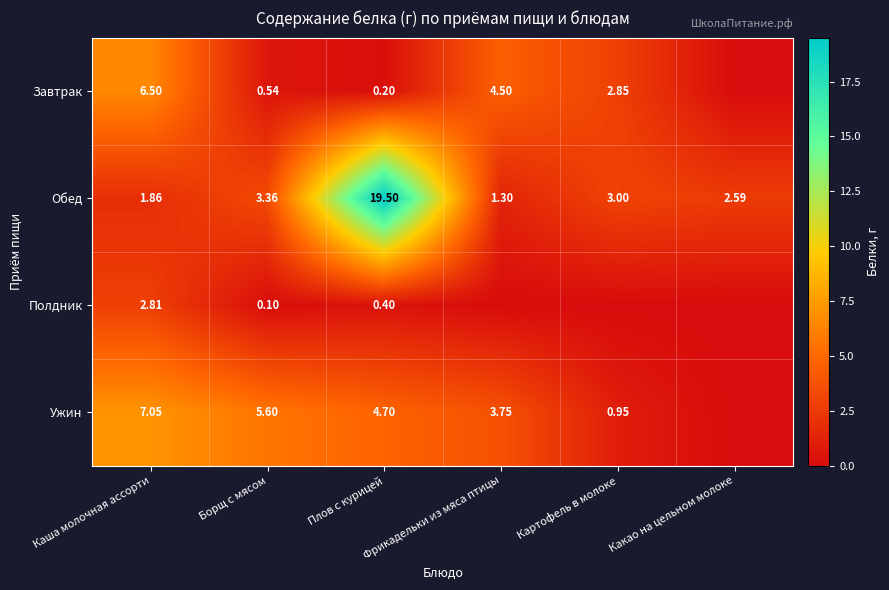

Is the value of Ужин at Каша молочная ассорти greater than the value of Обед at Плов с курицей?

No